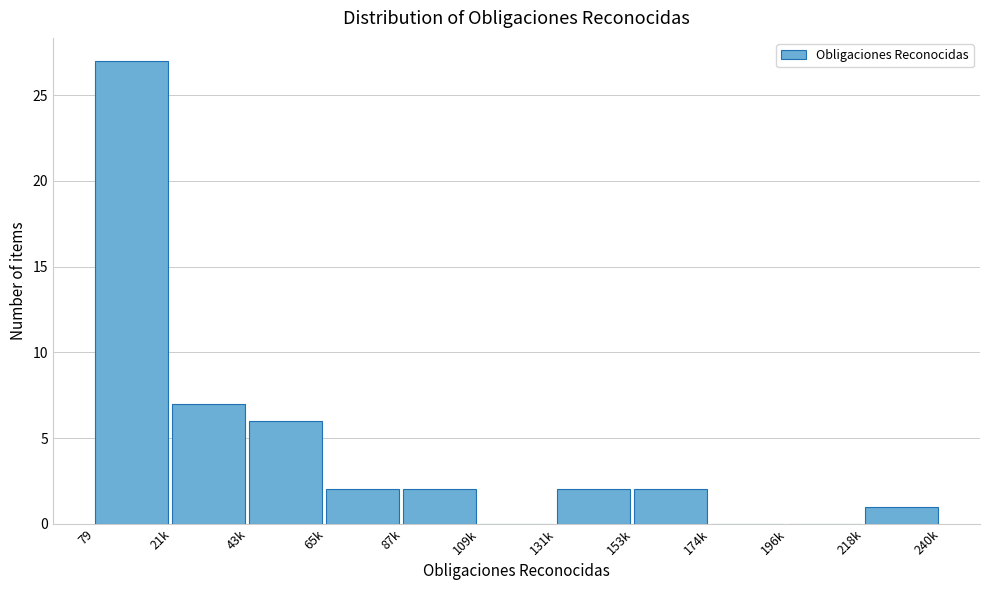

Reading left to right, transcribe all the data shown in this chart.

79=27	21k=7	43k=6	65k=2	87k=2	109k=0	131k=2	153k=2	174k=0	196k=0	218k=1